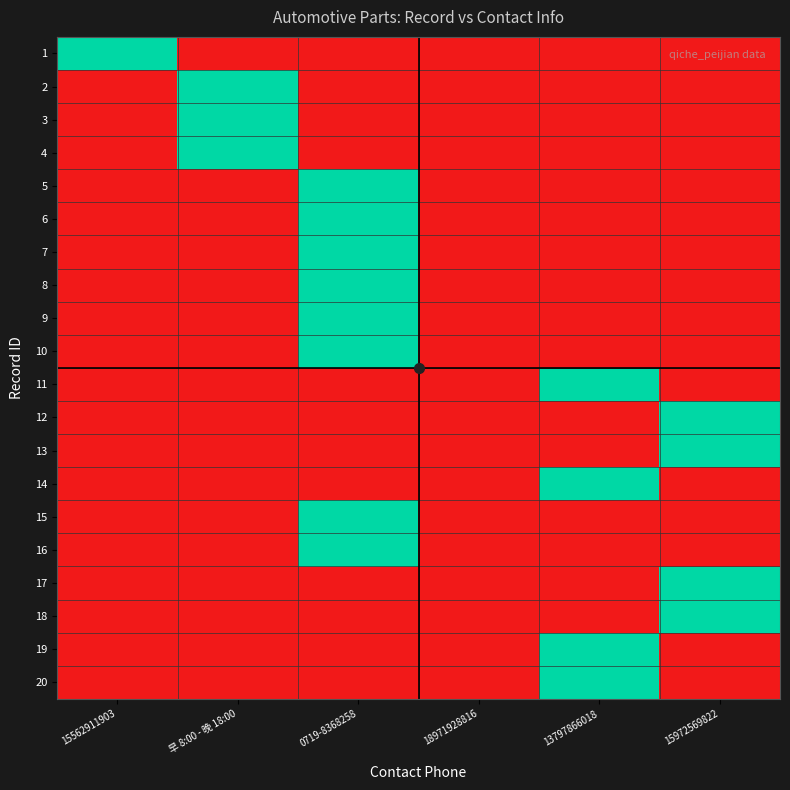

Reading left to right, transcribe all the data shown in this chart.

1: 15562911903=1	早 8:00 - 晚 18:00=0	0719-8368258=0	18971928816=0	13797866018=0	15972569822=0
2: 15562911903=0	早 8:00 - 晚 18:00=1	0719-8368258=0	18971928816=0	13797866018=0	15972569822=0
3: 15562911903=0	早 8:00 - 晚 18:00=1	0719-8368258=0	18971928816=0	13797866018=0	15972569822=0
4: 15562911903=0	早 8:00 - 晚 18:00=1	0719-8368258=0	18971928816=0	13797866018=0	15972569822=0
5: 15562911903=0	早 8:00 - 晚 18:00=0	0719-8368258=1	18971928816=0	13797866018=0	15972569822=0
6: 15562911903=0	早 8:00 - 晚 18:00=0	0719-8368258=1	18971928816=0	13797866018=0	15972569822=0
7: 15562911903=0	早 8:00 - 晚 18:00=0	0719-8368258=1	18971928816=0	13797866018=0	15972569822=0
8: 15562911903=0	早 8:00 - 晚 18:00=0	0719-8368258=1	18971928816=0	13797866018=0	15972569822=0
9: 15562911903=0	早 8:00 - 晚 18:00=0	0719-8368258=1	18971928816=0	13797866018=0	15972569822=0
10: 15562911903=0	早 8:00 - 晚 18:00=0	0719-8368258=1	18971928816=0	13797866018=0	15972569822=0
11: 15562911903=0	早 8:00 - 晚 18:00=0	0719-8368258=0	18971928816=0	13797866018=1	15972569822=0
12: 15562911903=0	早 8:00 - 晚 18:00=0	0719-8368258=0	18971928816=0	13797866018=0	15972569822=1
13: 15562911903=0	早 8:00 - 晚 18:00=0	0719-8368258=0	18971928816=0	13797866018=0	15972569822=1
14: 15562911903=0	早 8:00 - 晚 18:00=0	0719-8368258=0	18971928816=0	13797866018=1	15972569822=0
15: 15562911903=0	早 8:00 - 晚 18:00=0	0719-8368258=1	18971928816=0	13797866018=0	15972569822=0
16: 15562911903=0	早 8:00 - 晚 18:00=0	0719-8368258=1	18971928816=0	13797866018=0	15972569822=0
17: 15562911903=0	早 8:00 - 晚 18:00=0	0719-8368258=0	18971928816=0	13797866018=0	15972569822=1
18: 15562911903=0	早 8:00 - 晚 18:00=0	0719-8368258=0	18971928816=0	13797866018=0	15972569822=1
19: 15562911903=0	早 8:00 - 晚 18:00=0	0719-8368258=0	18971928816=0	13797866018=1	15972569822=0
20: 15562911903=0	早 8:00 - 晚 18:00=0	0719-8368258=0	18971928816=0	13797866018=1	15972569822=0